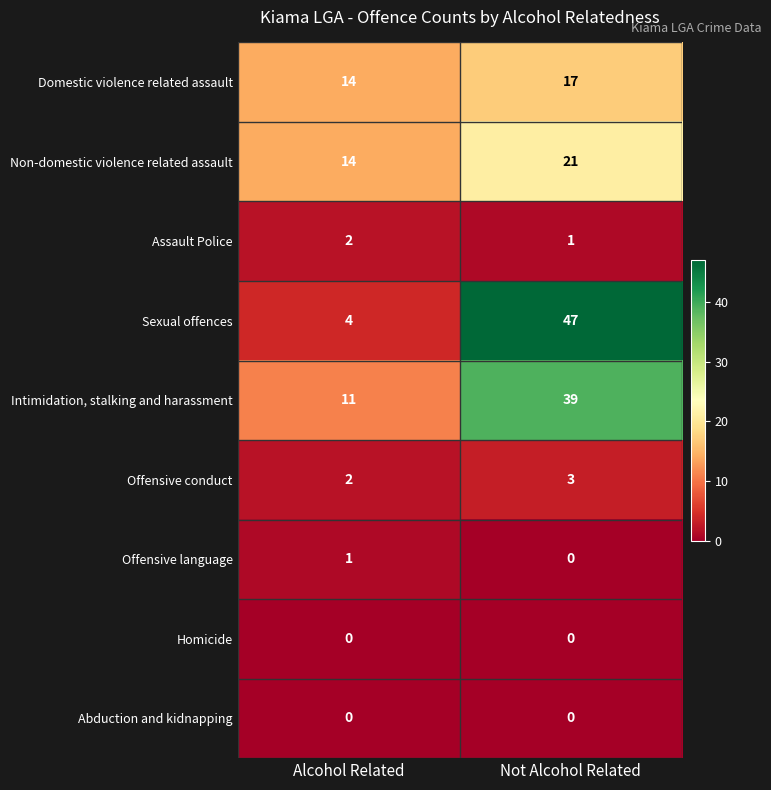

How many distinct data groups are displayed?

9